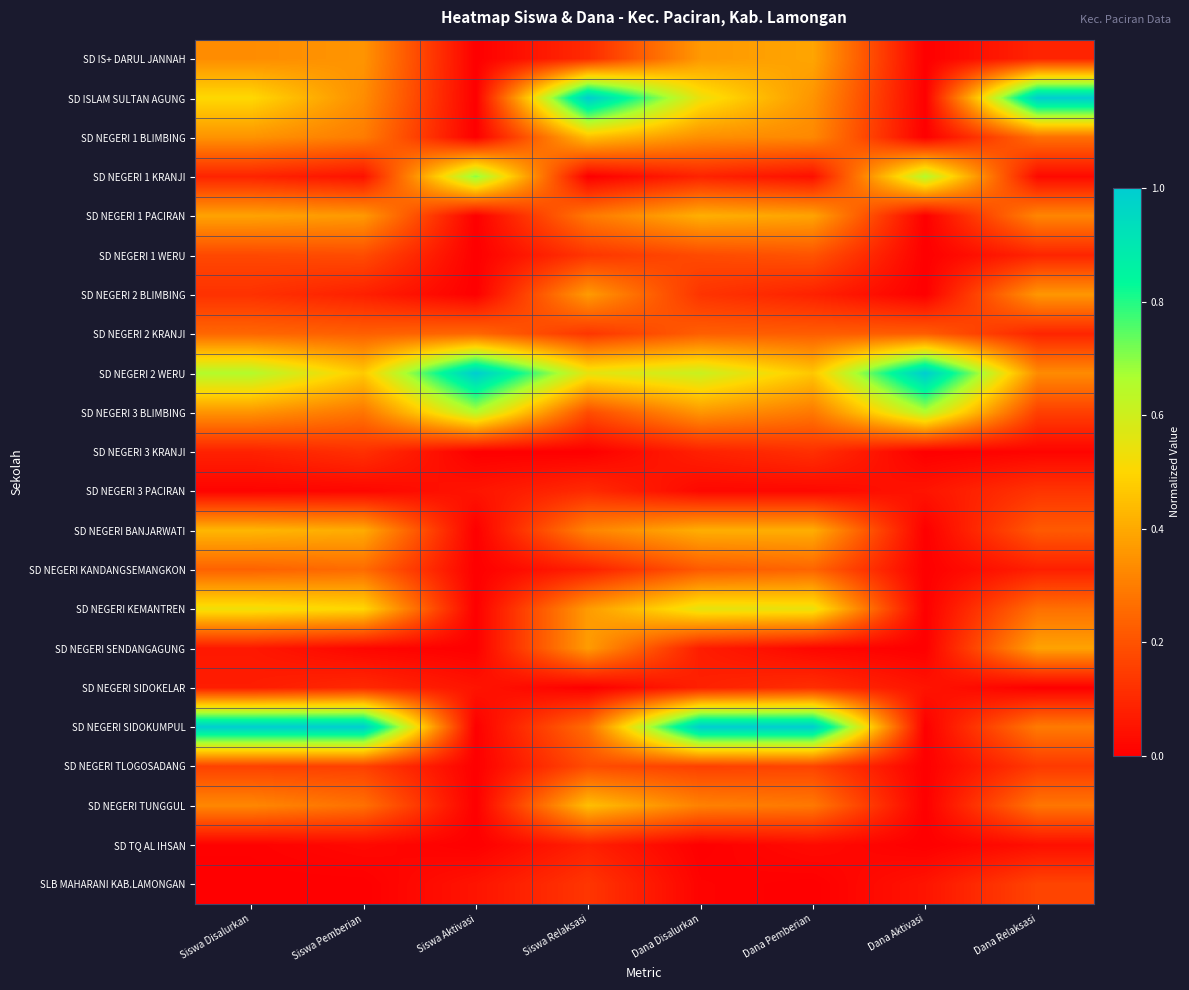

How many series are shown in this chart?

22